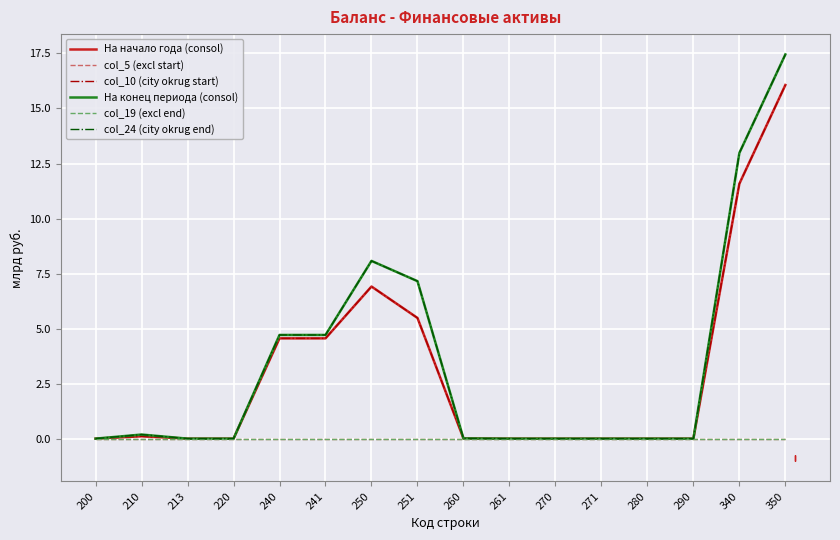

How many interior local peaks does the На начало года (consol) series have?

3